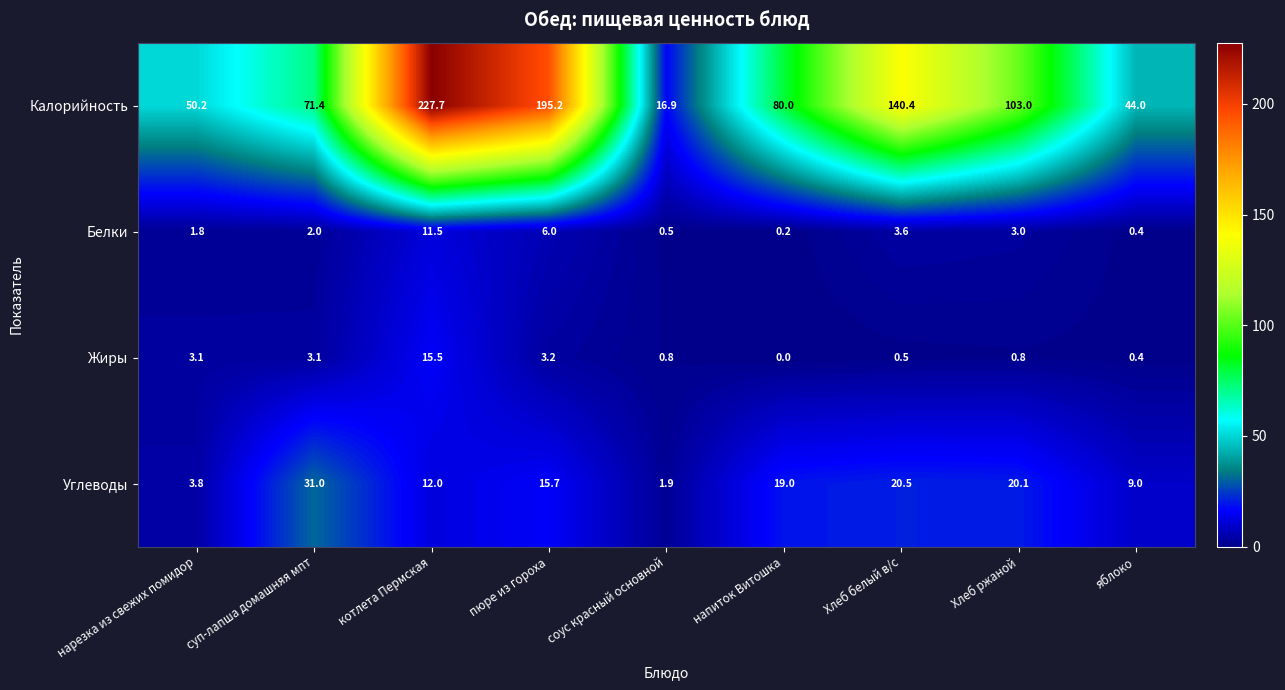

What is the difference between the maximum and minimum values in the Жиры series?

15.5